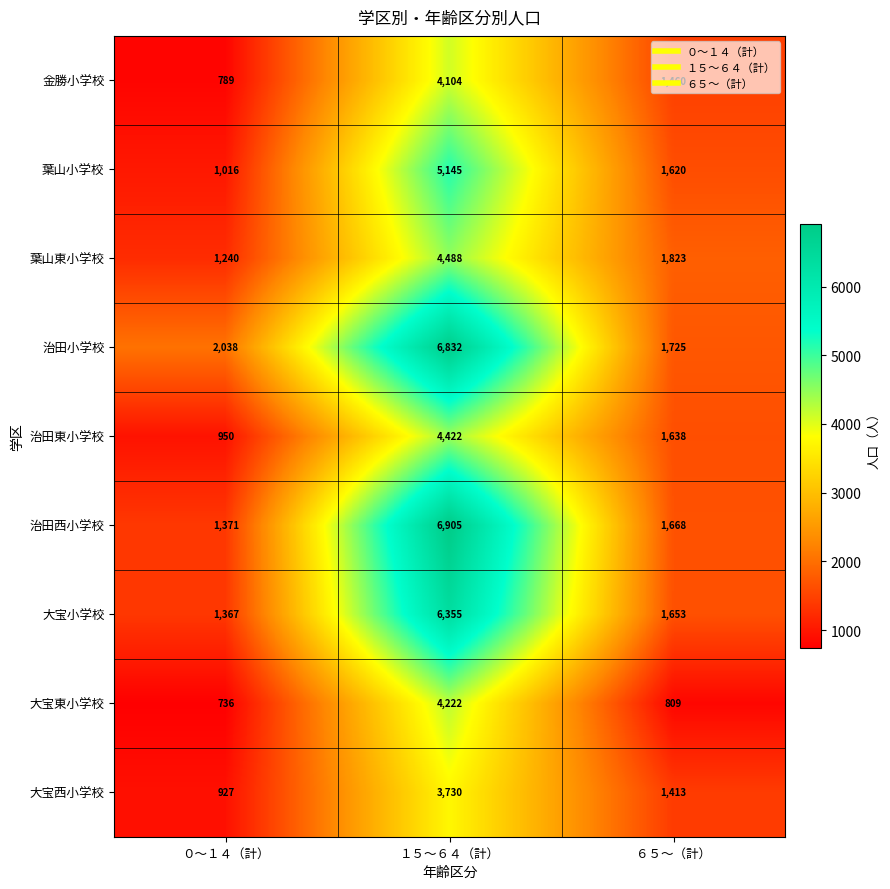

The value of 治田小学校 at ０～１４（計） is 1333. True or false?

False